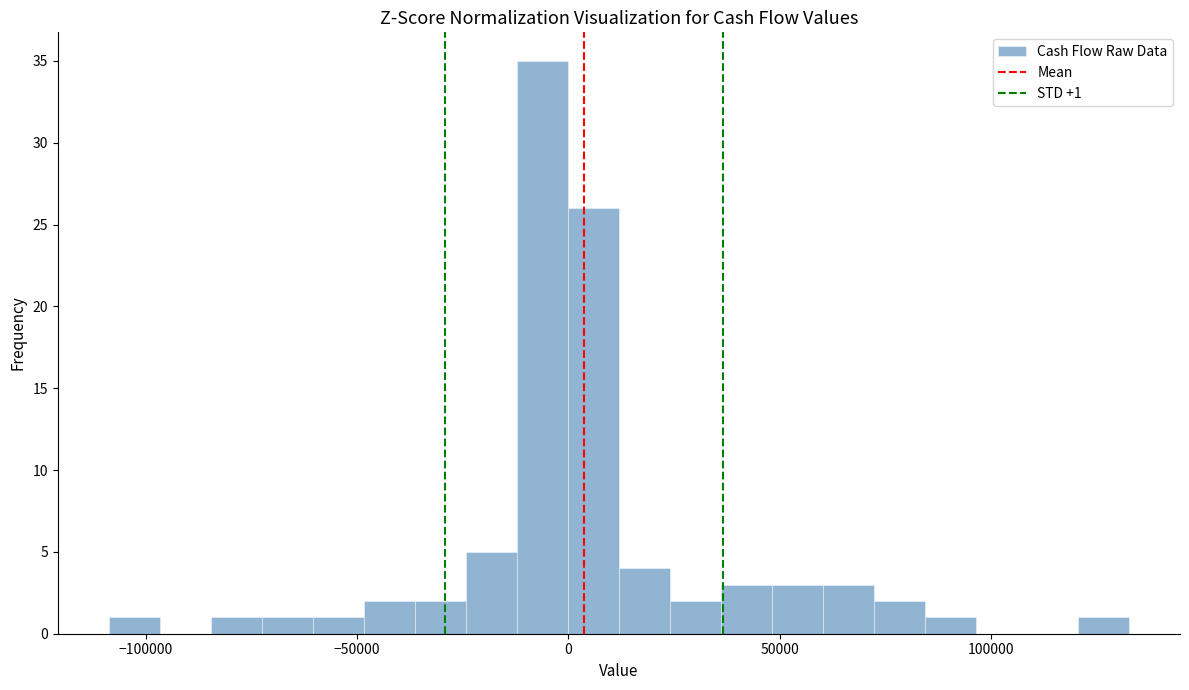

Read against the x-axis, roughly where is the centre of the tallest bar?

-5000